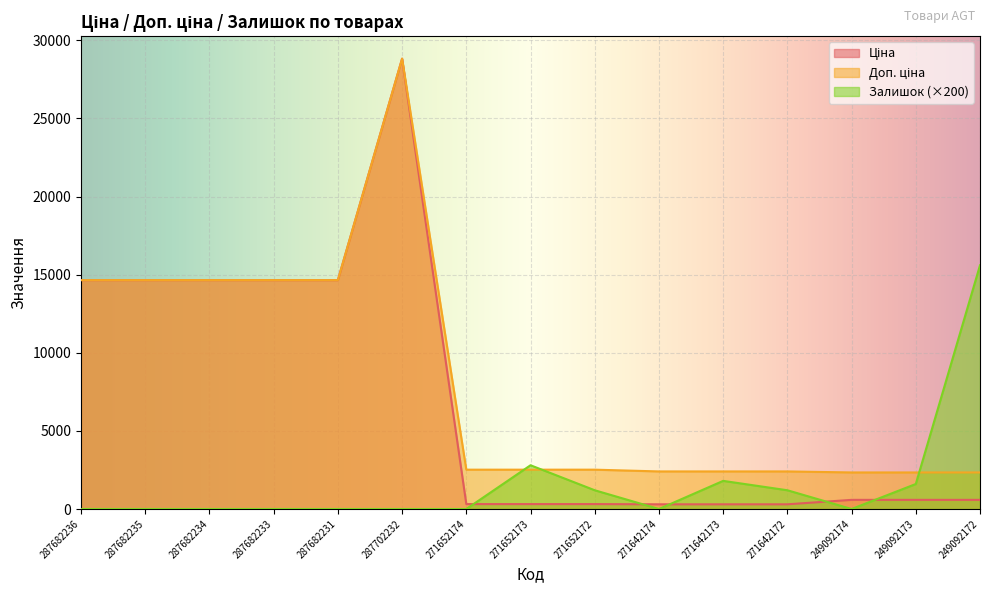

What is the total value across all series at 271642173?

4505.8